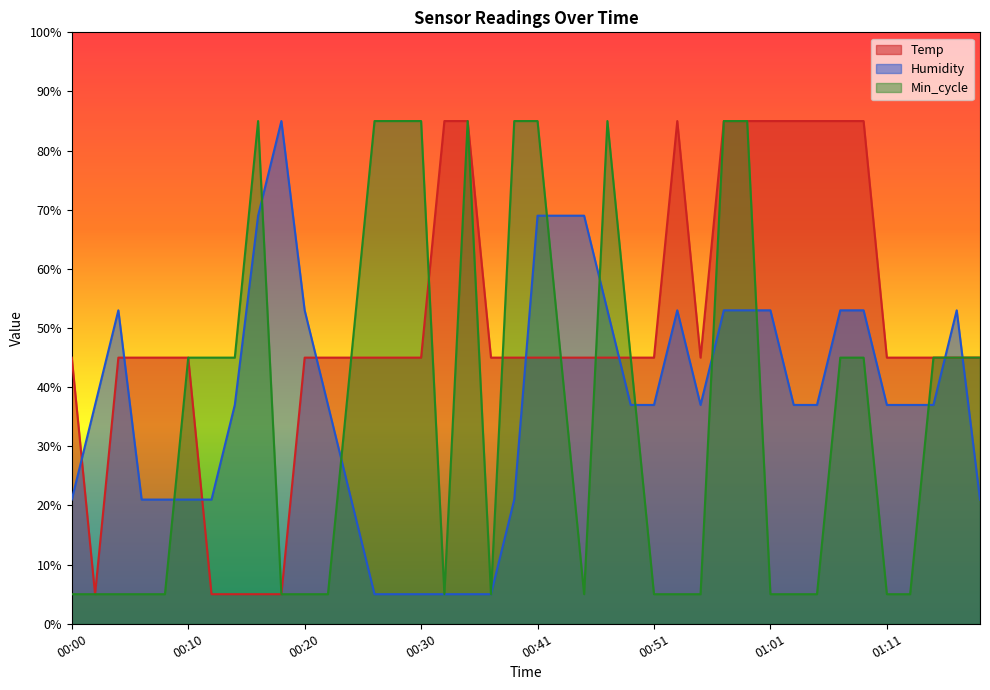

What position from the right is 00:06?

37